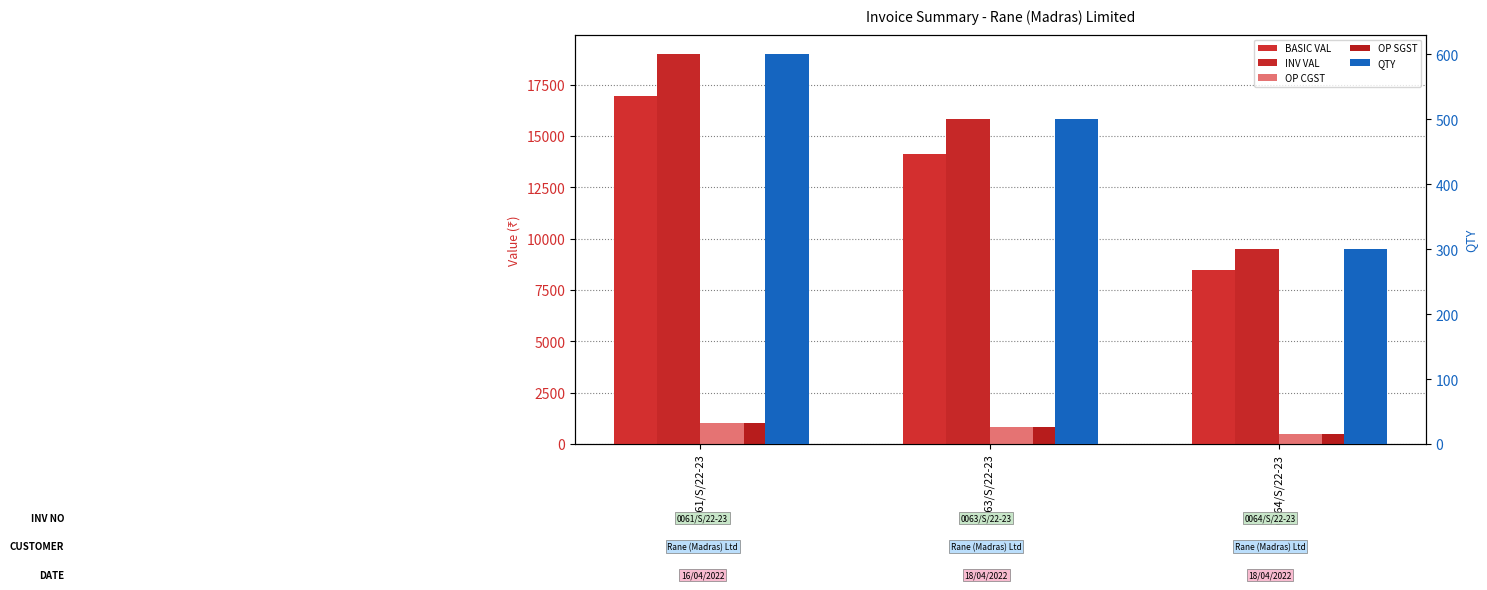

Does the chart contain any negative values?

No